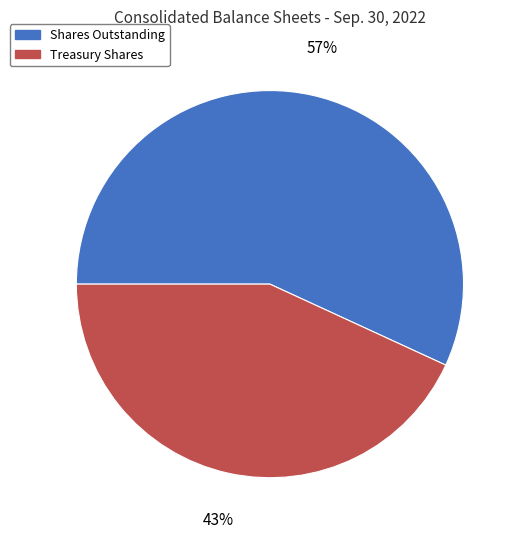

To the nearest percent, what is the difference between the largest and smallest slice percentages?

14%